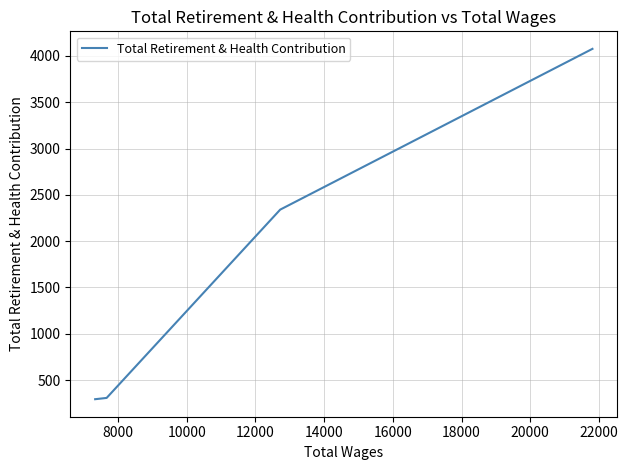

Does the chart have visible grid lines?

Yes